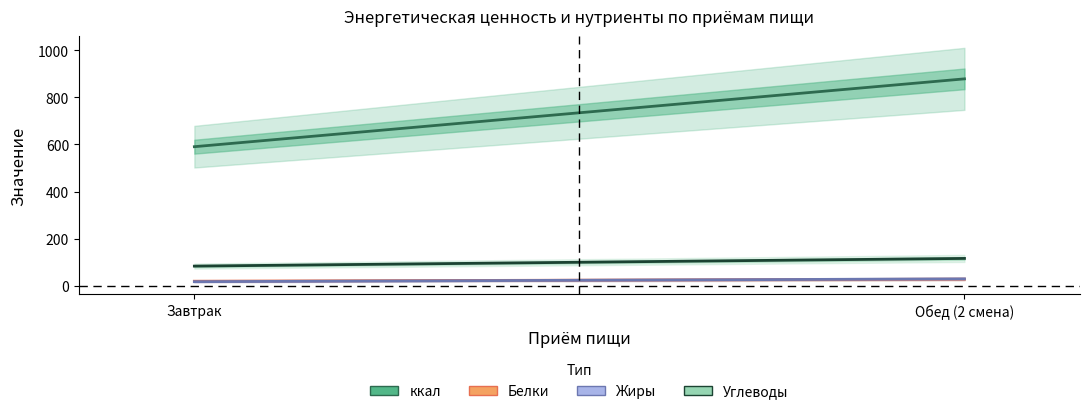

What are all the series names shown in the legend?

ккал, Белки, Жиры, Углеводы